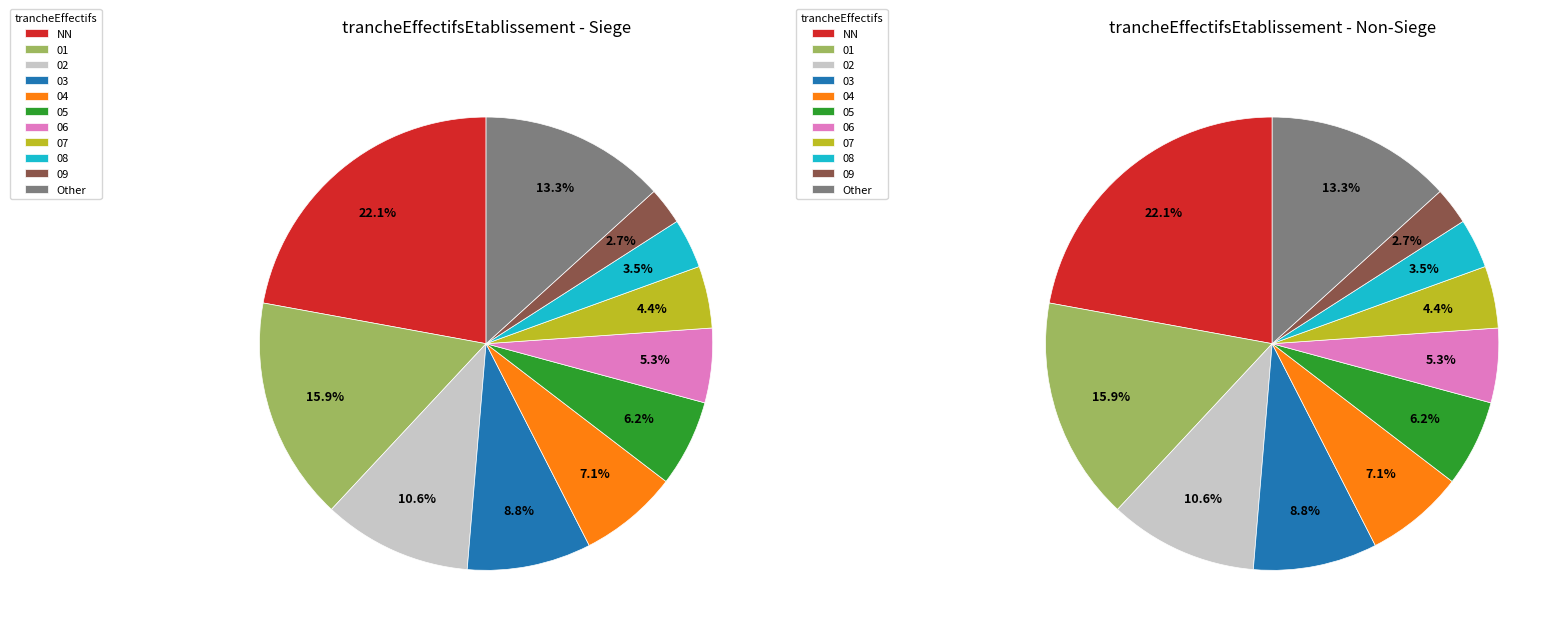

True or false: 02 accounts for 20% of the total.

False